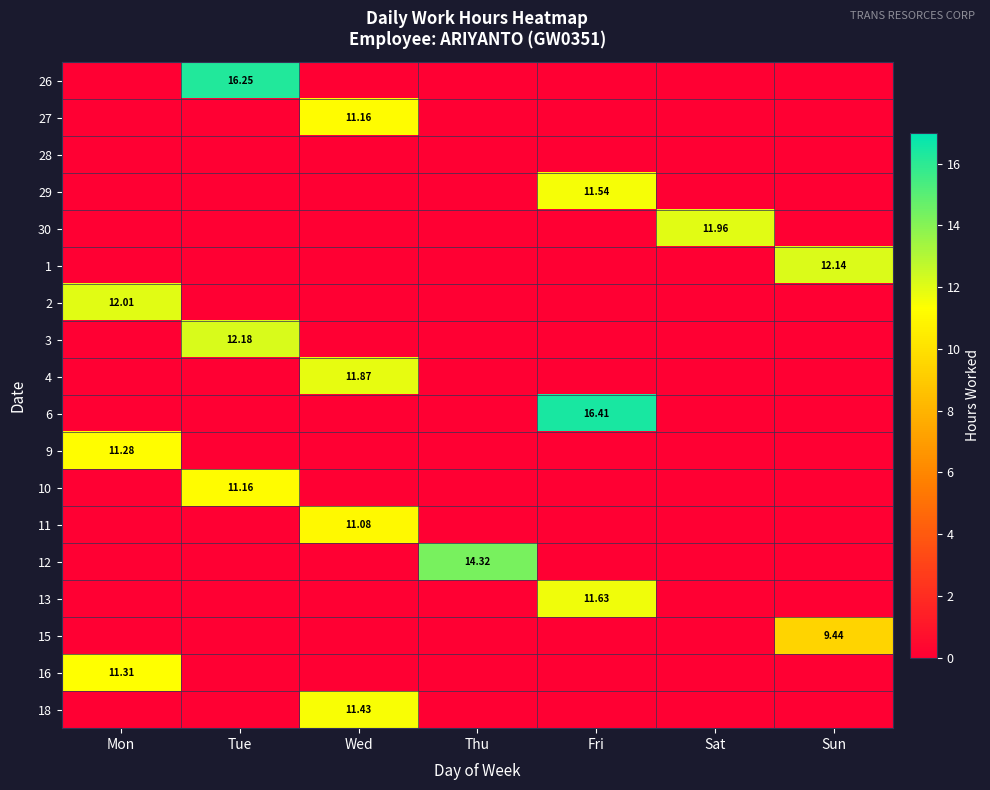

Rank the categories by 28 value from highest to lowest.

Mon, Tue, Wed, Thu, Fri, Sat, Sun